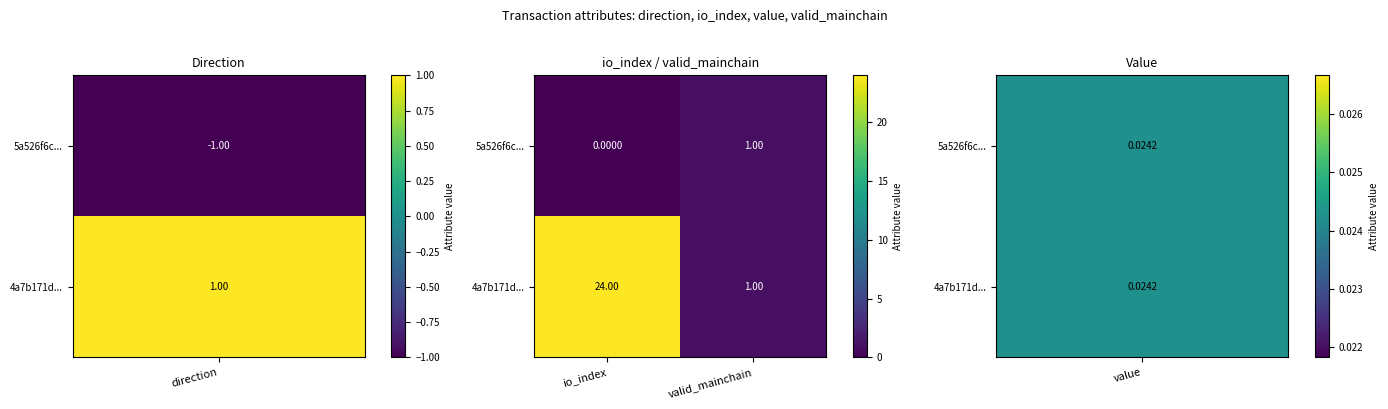

At how many categories does at least one series exceed 6?

1